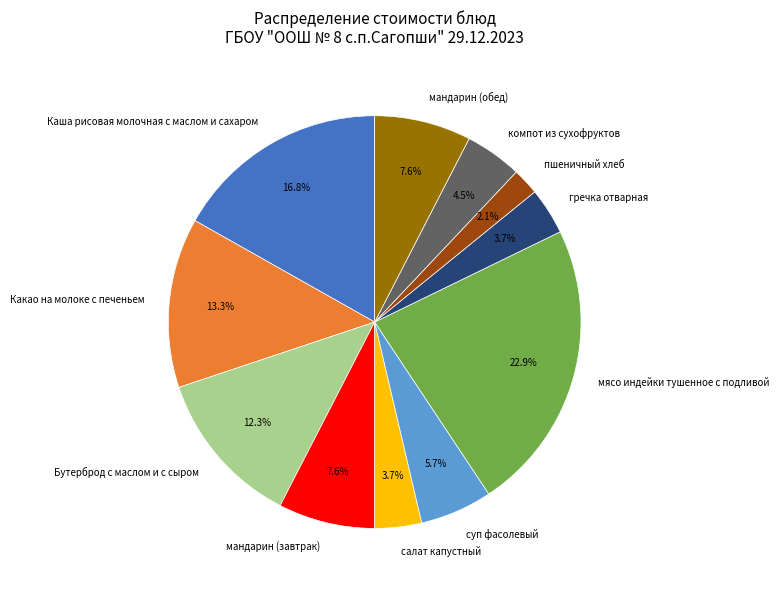

What percentage is NOT represented by мандарин (обед)?

92.4%